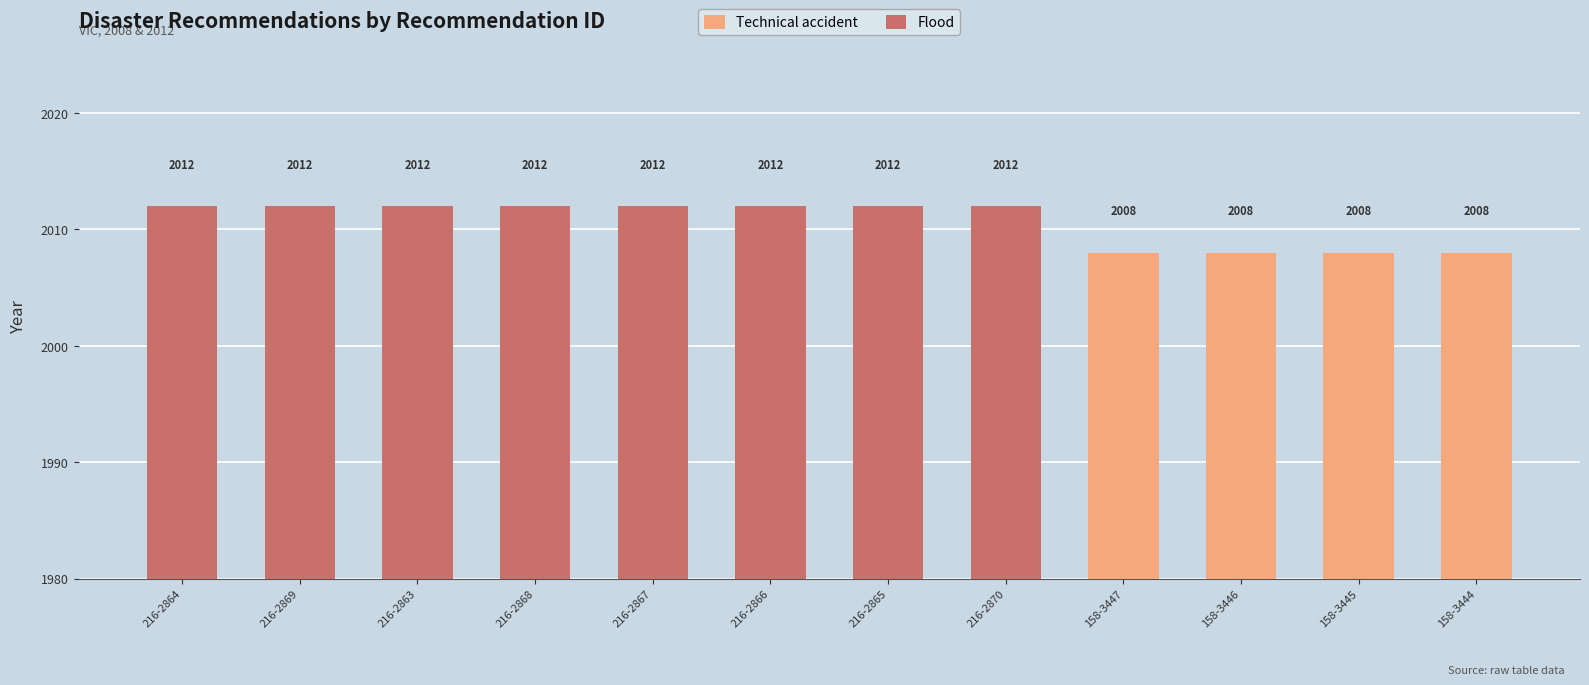

Reading left to right, extract all data points from this chart.

Technical accident: 216-2864=0	216-2869=0	216-2863=0	216-2868=0	216-2867=0	216-2866=0	216-2865=0	216-2870=0	158-3447=2008	158-3446=2008	158-3445=2008	158-3444=2008
Flood: 216-2864=2012	216-2869=2012	216-2863=2012	216-2868=2012	216-2867=2012	216-2866=2012	216-2865=2012	216-2870=2012	158-3447=0	158-3446=0	158-3445=0	158-3444=0